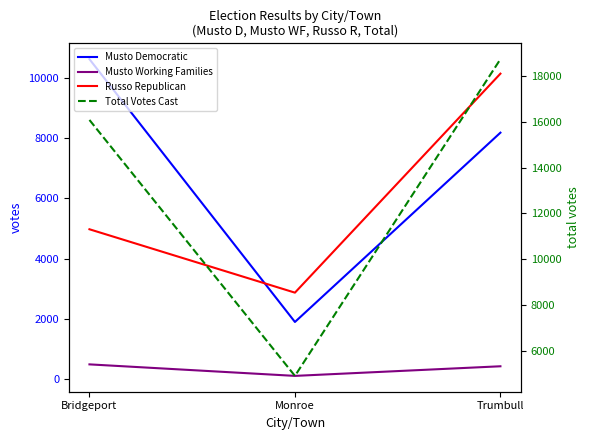

Reading left to right, list all the values displayed in this chart.

Musto Democratic: 10622	1902	8183
Musto Working Families: 495	113	432
Russo Republican: 4978	2875	10141
Total Votes Cast: 16095	4890	18756